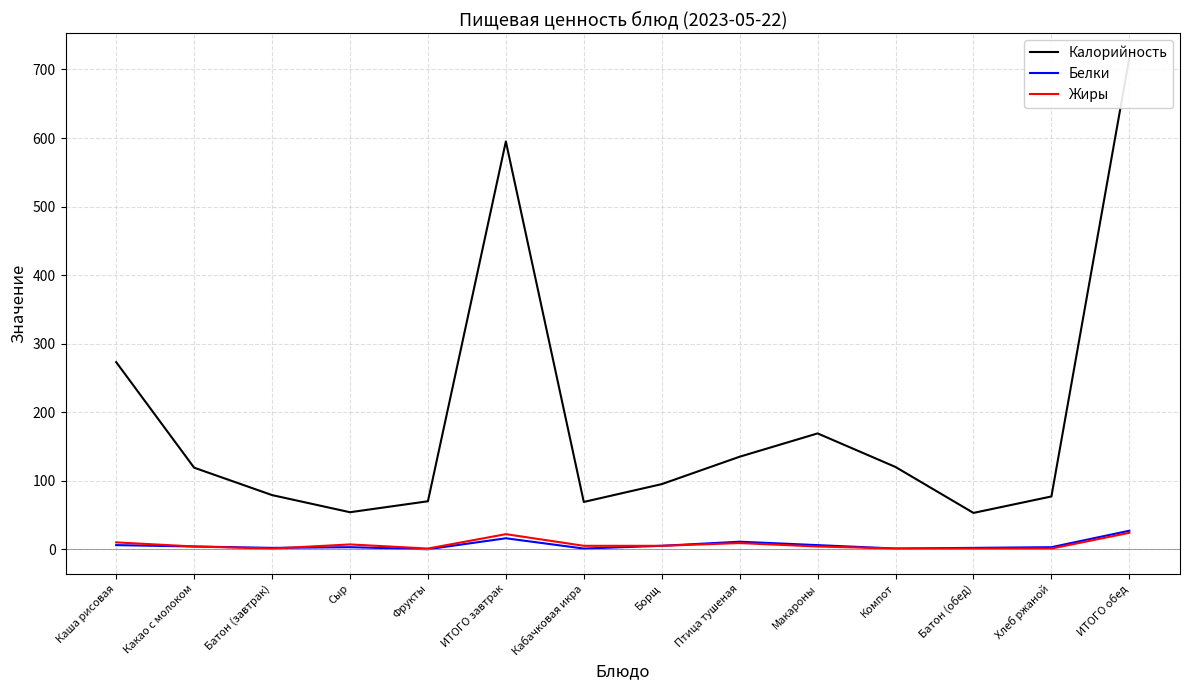

What is the label of the 3rd point from the left?

Батон (завтрак)